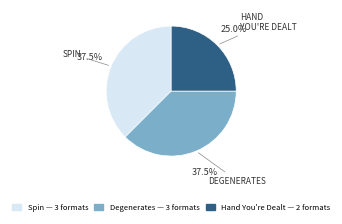

How many slices are in this pie chart?

3